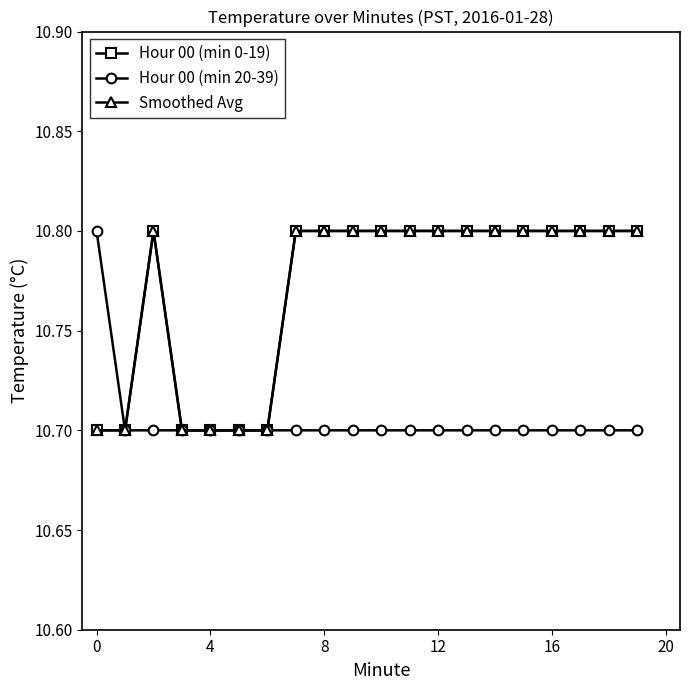

True or false: Smoothed Avg and Hour 00 (min 0-19) intersect in this chart.

False